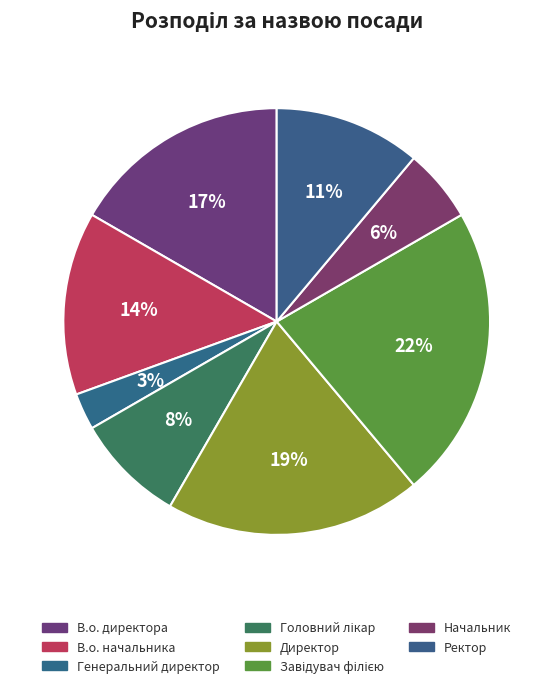

Combined, do В.о. начальника and Головний лікар account for over 50%?

No